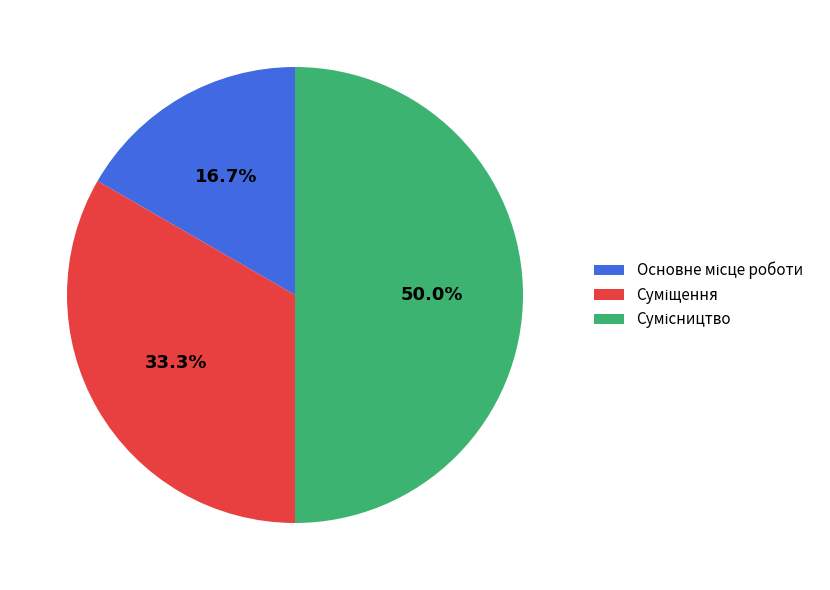

How many segments does this pie chart have?

3